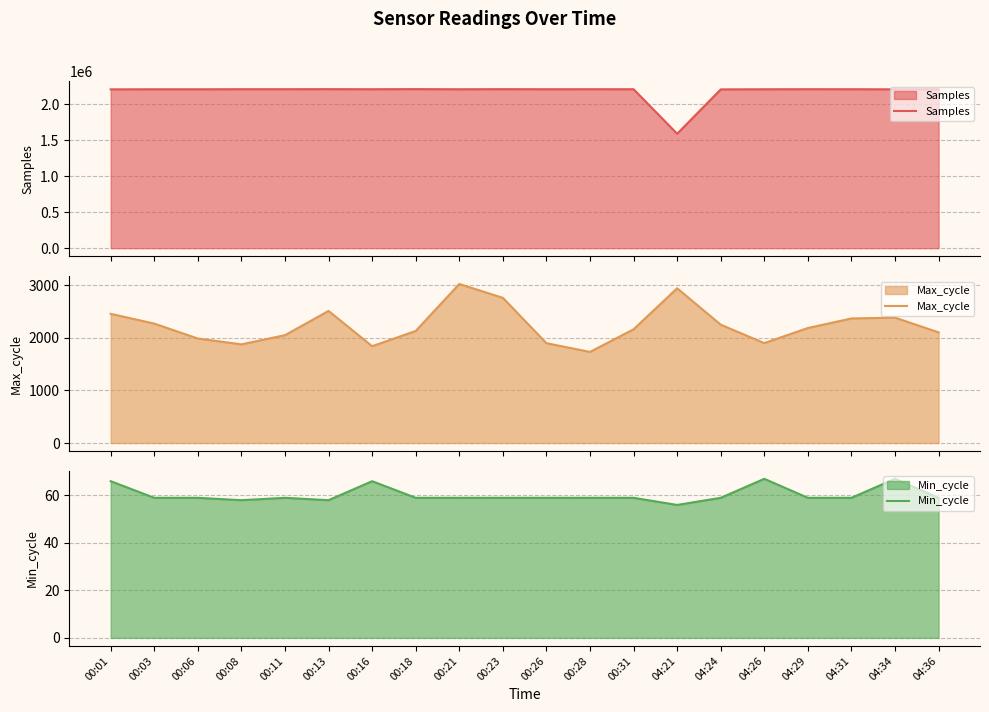

True or false: Min_cycle has a value of 92 at 04:34.

False